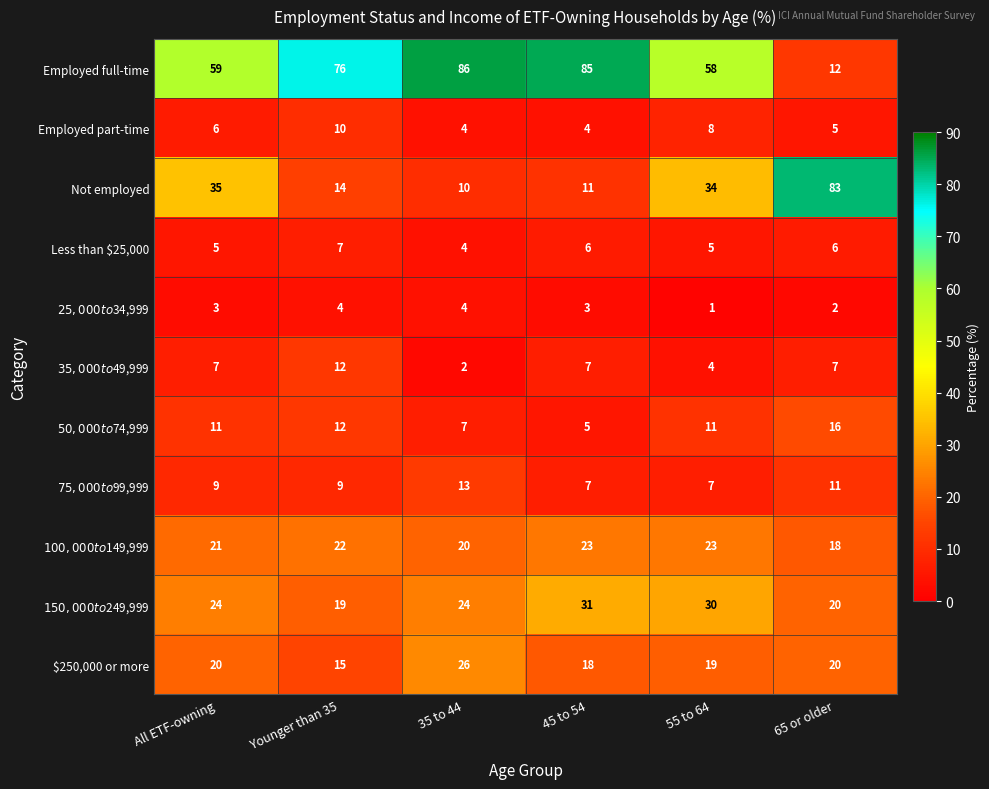

Which series has the largest total across all categories?

Employed full-time